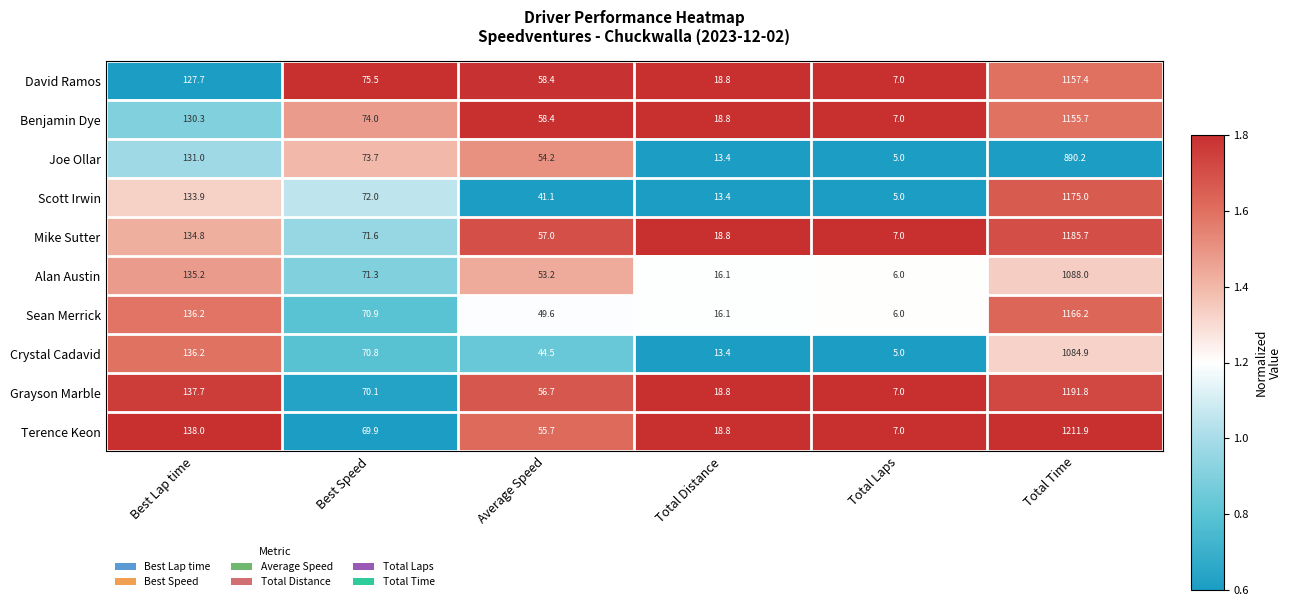

Which series has the largest total across all categories?

Terence Keon